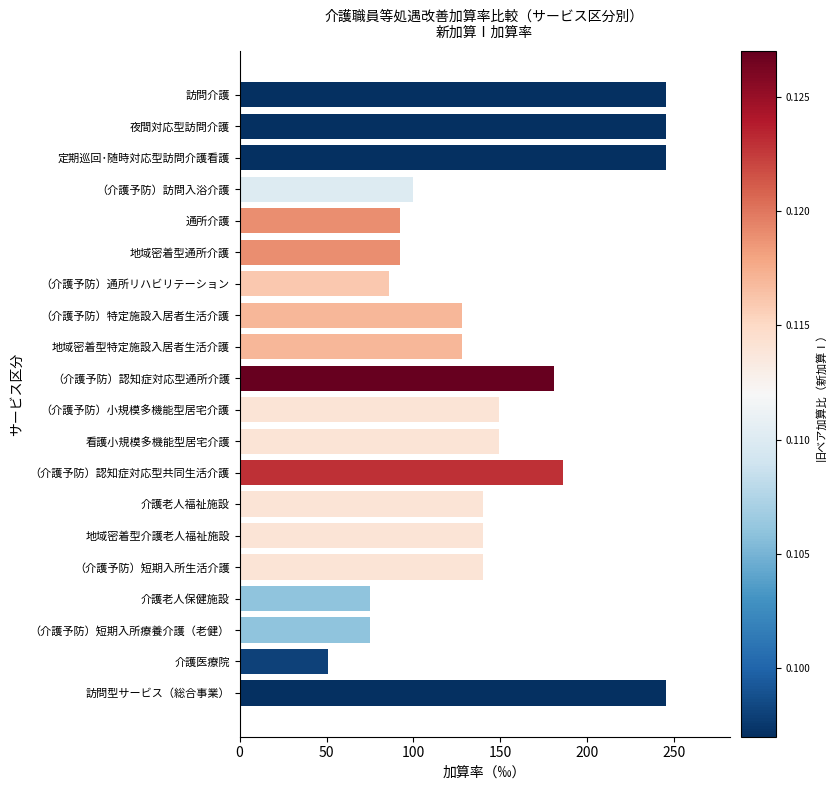

Which has a higher value, 看護小規模多機能型居宅介護 or 夜間対応型訪問介護?

夜間対応型訪問介護